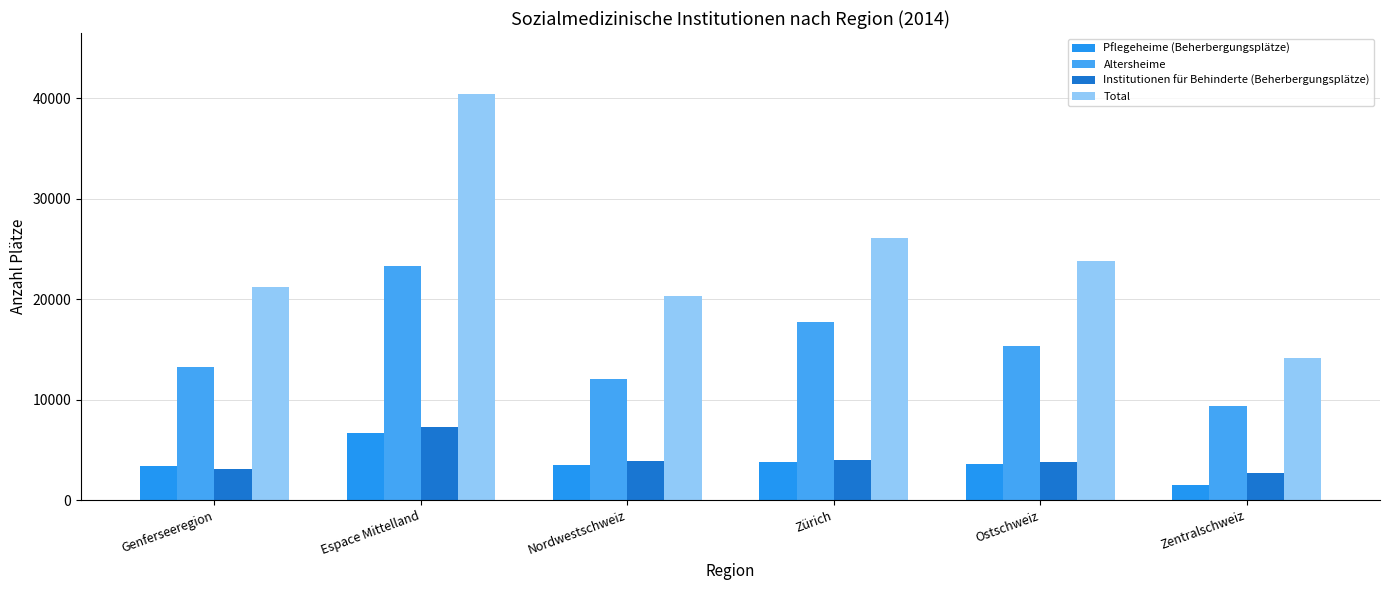

What value does the Total series have at Zürich, to the nearest 50?

26050